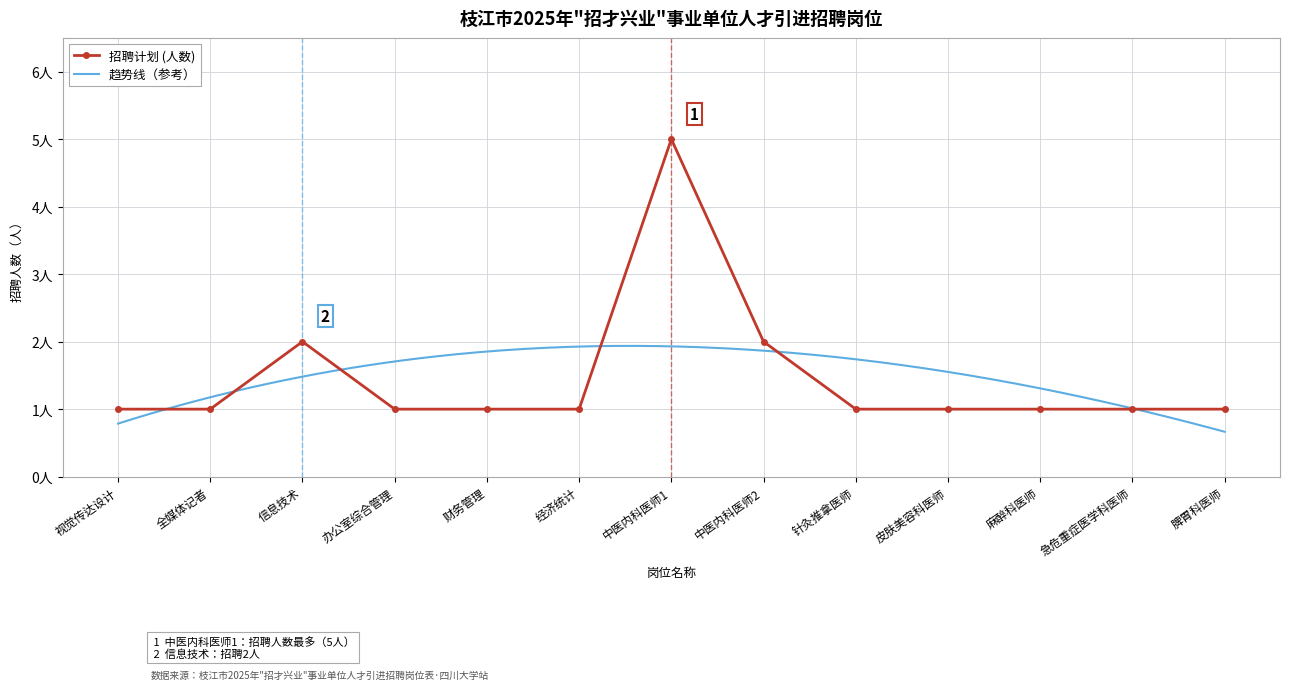

What is the approximate value at 皮肤美容科医师?

1